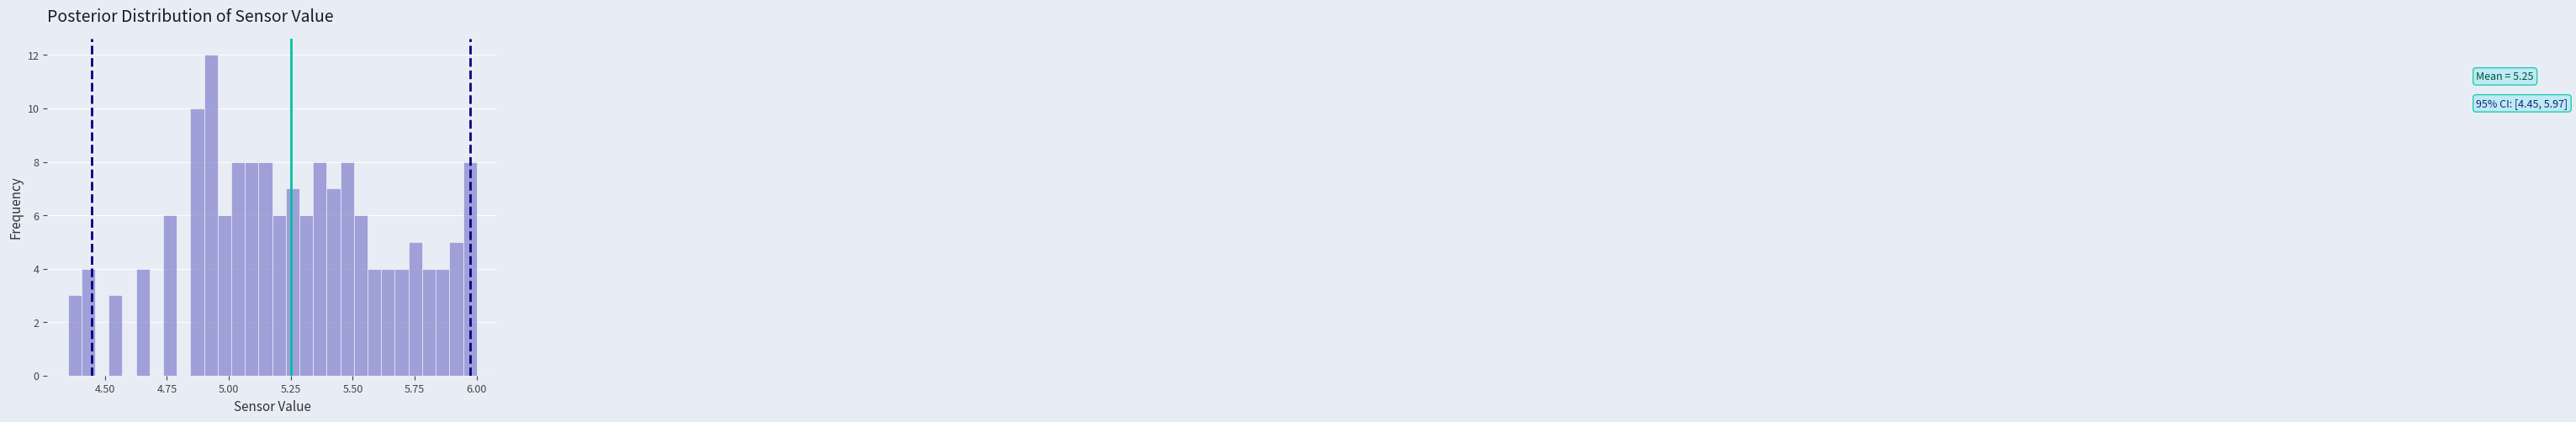

Read against the x-axis, roughly where is the centre of the tallest bar?

4.95